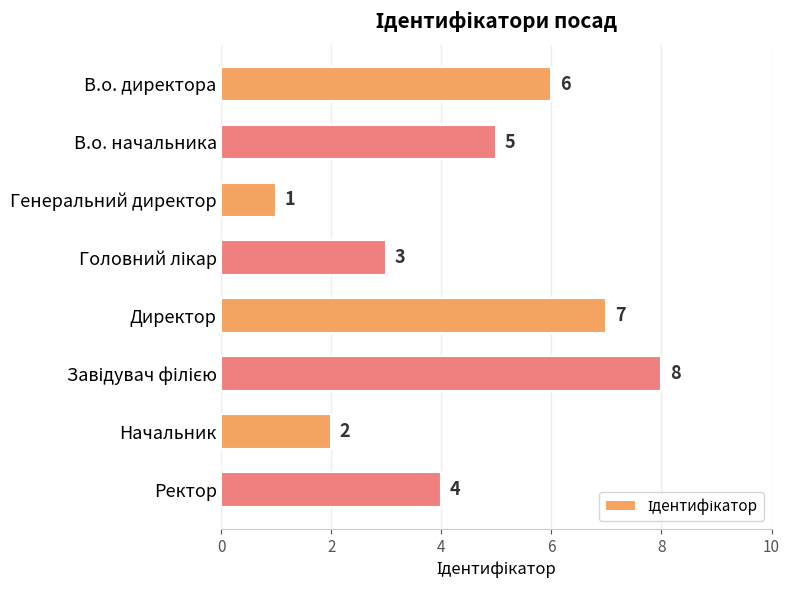

How many values are between 3 and 7?

5